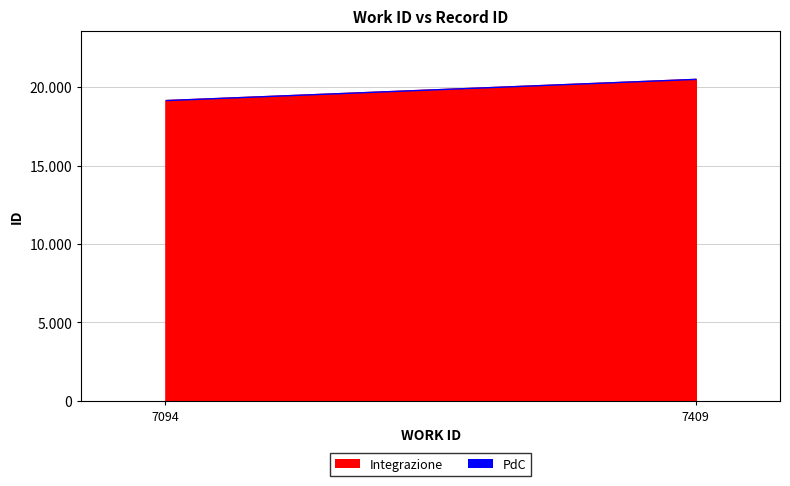

Does the chart have visible grid lines?

Yes